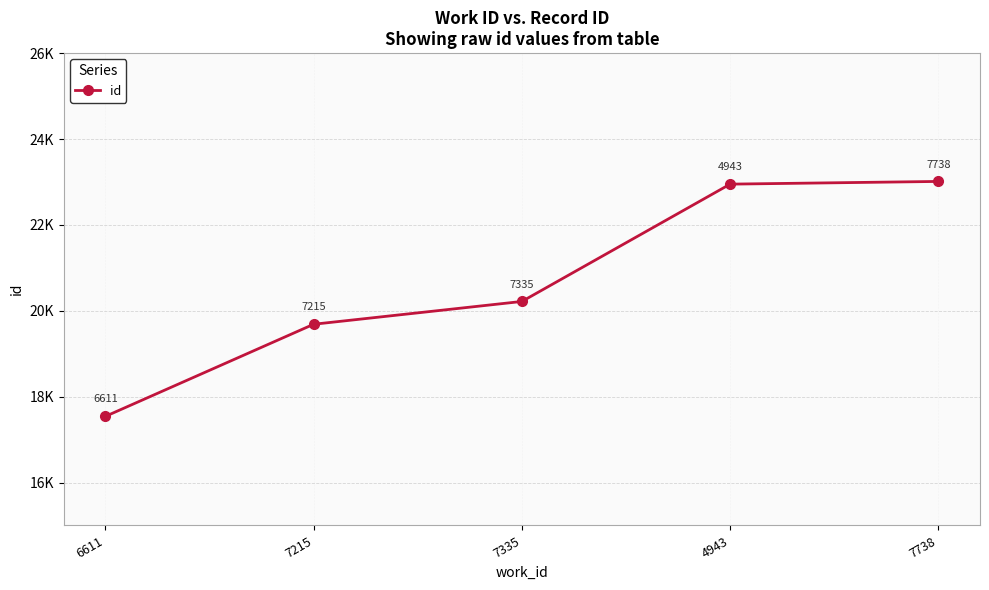

Rank the categories by value from highest to lowest.

7738, 4943, 7335, 7215, 6611